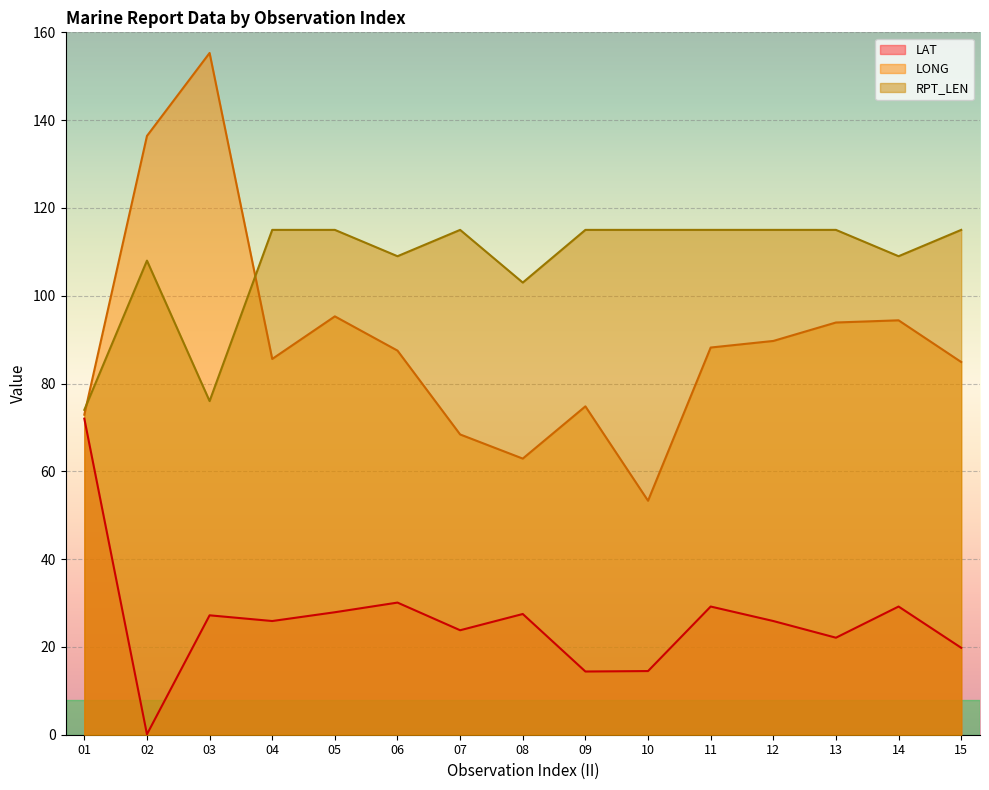

True or false: LAT and LONG cross at least once.

False